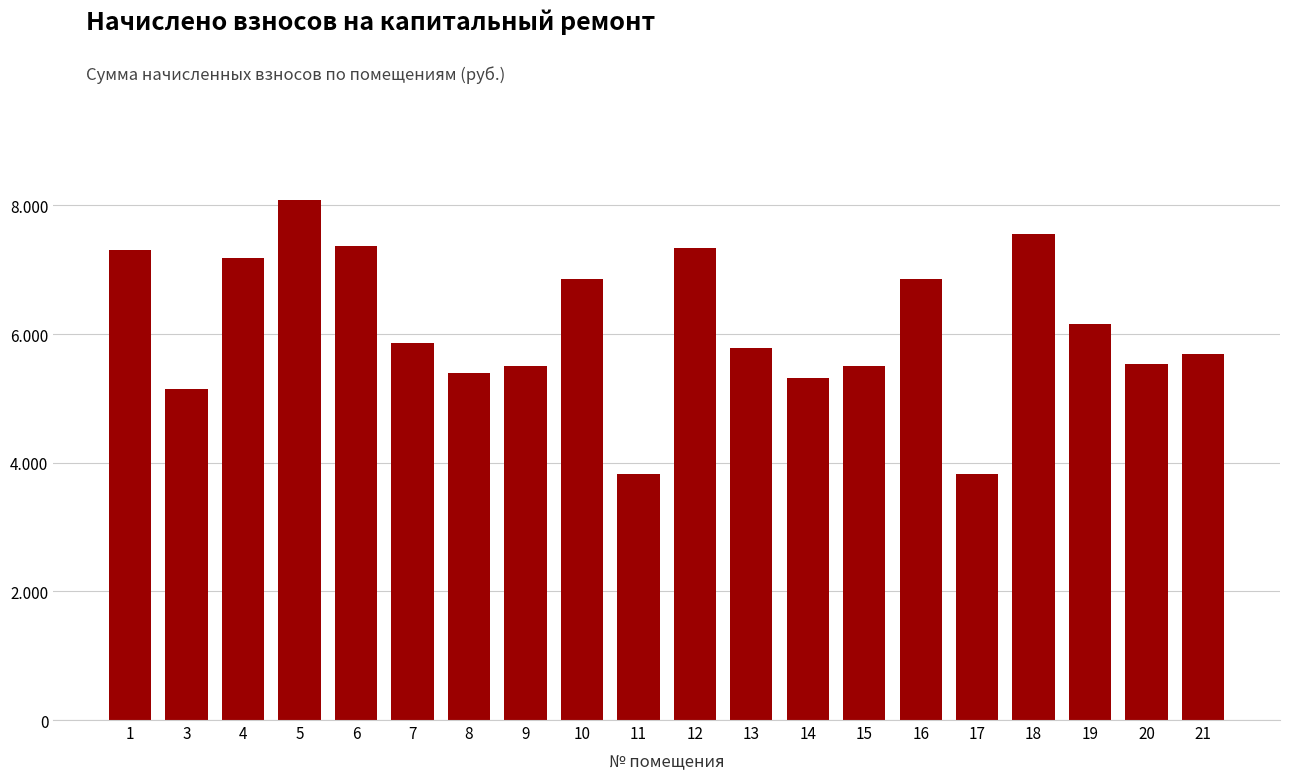

Are the bars horizontal?

No